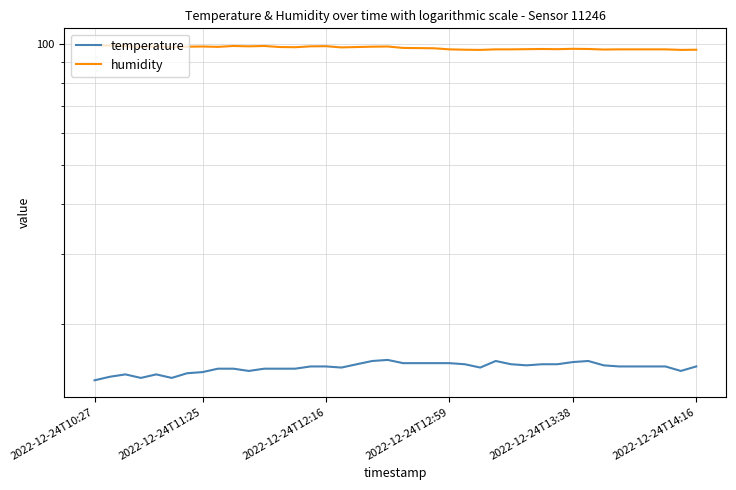

What is the total value across all series at 2022-12-24T12:59?

112.9